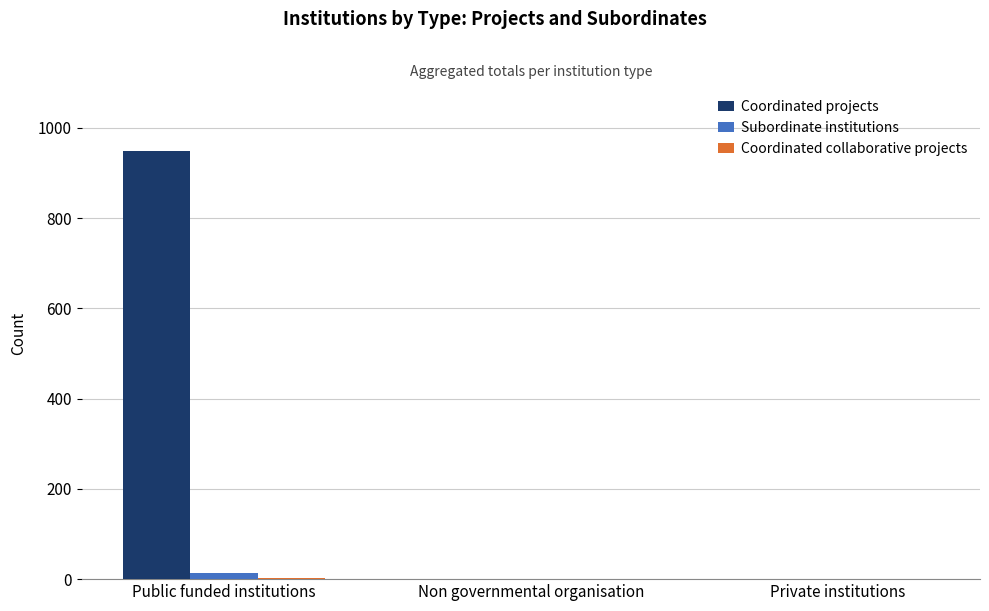

The Coordinated projects series shows 1631 at Public funded institutions. True or false?

False